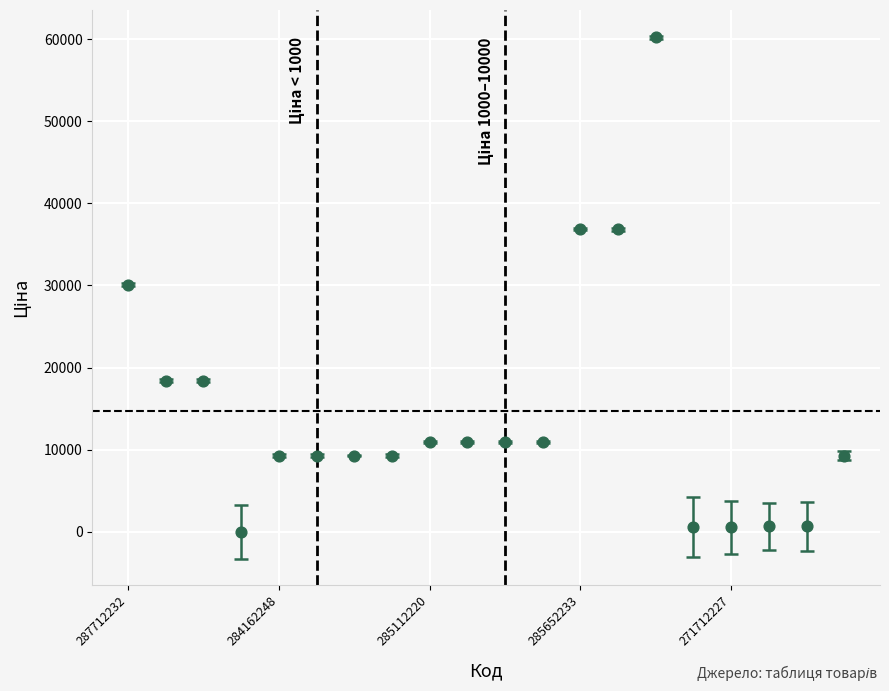

What is the range of Y values (max minus min)?

60173.5